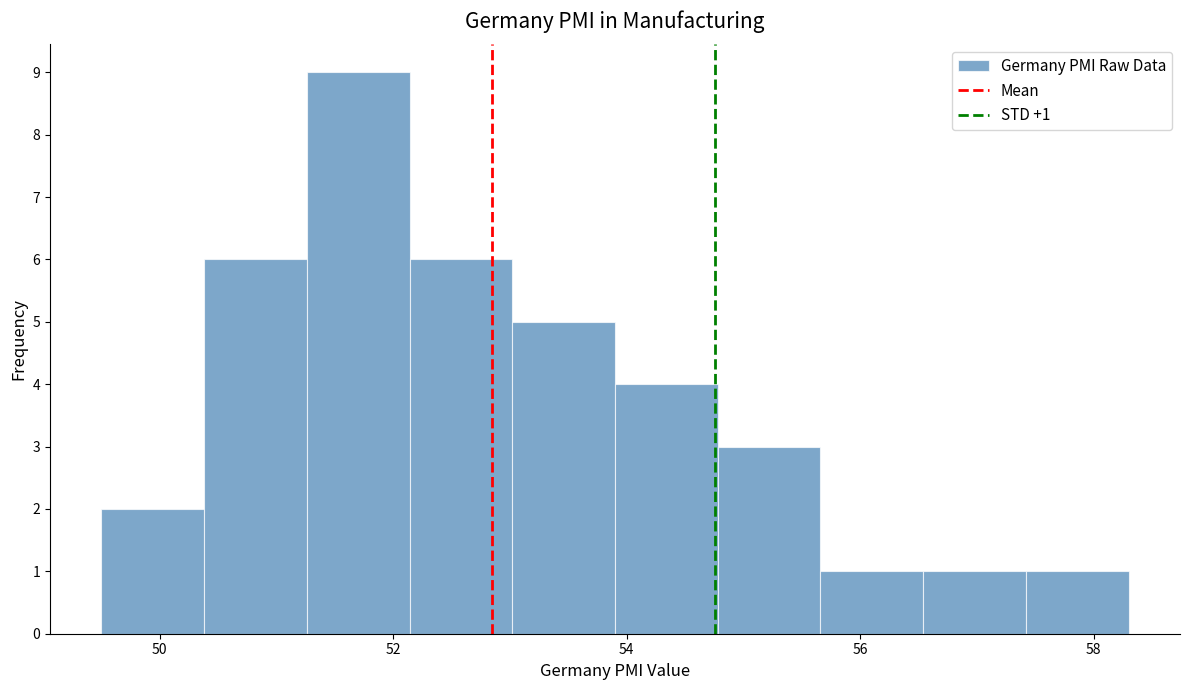

Which range on the x-axis has the tallest bar?

51.26 to 52.14